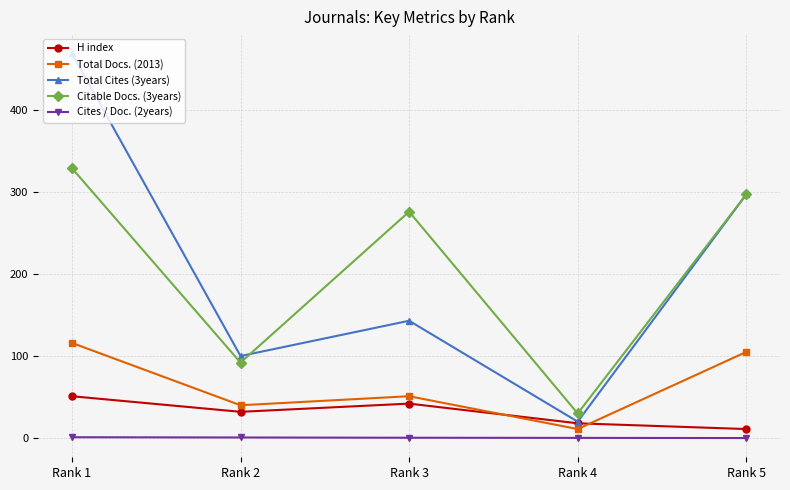

At which label does H index first exceed 32?

Rank 1